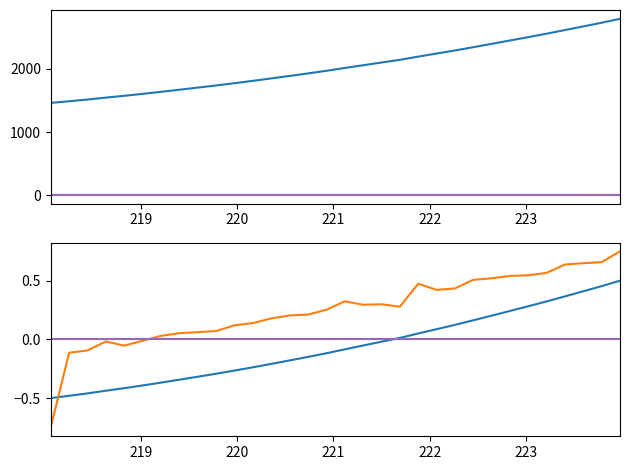

Rank the categories by value from highest to lowest.

223.9802, 223.7895, 223.5987, 223.408, 223.2172, 223.0264, 222.8355, 222.6447, 222.4538, 222.263, 222.0721, 221.8812, 221.6902, 221.4993, 221.3083, 221.1174, 220.9264, 220.7354, 220.5444, 220.3533, 220.1623, 219.9712, 219.7801, 219.589, 219.3979, 219.2067, 219.0156, 218.8244, 218.6332, 218.442, 218.2508, 218.0596